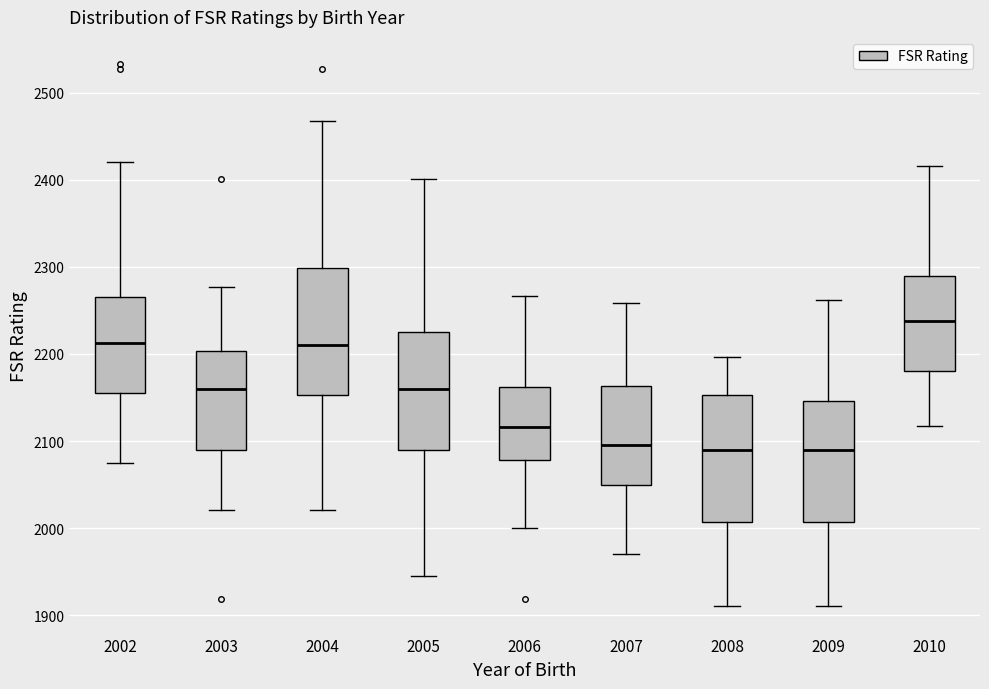

Reading left to right, read every box against the y-axis: the position of its median line, the range the box covers, and the ends of its whiskers. The values are not printed on the chart, so give them approximately, as read against the axis.

2002: median 2210, box 2160 to 2270, whiskers 2080 to 2420
2003: median 2160, box 2090 to 2200, whiskers 2020 to 2280
2004: median 2210, box 2150 to 2300, whiskers 2020 to 2470
2005: median 2160, box 2090 to 2230, whiskers 1950 to 2400
2006: median 2120, box 2080 to 2160, whiskers 2000 to 2270
2007: median 2100, box 2050 to 2160, whiskers 1970 to 2260
2008: median 2090, box 2010 to 2150, whiskers 1910 to 2200
2009: median 2090, box 2010 to 2150, whiskers 1910 to 2260
2010: median 2240, box 2180 to 2290, whiskers 2120 to 2420